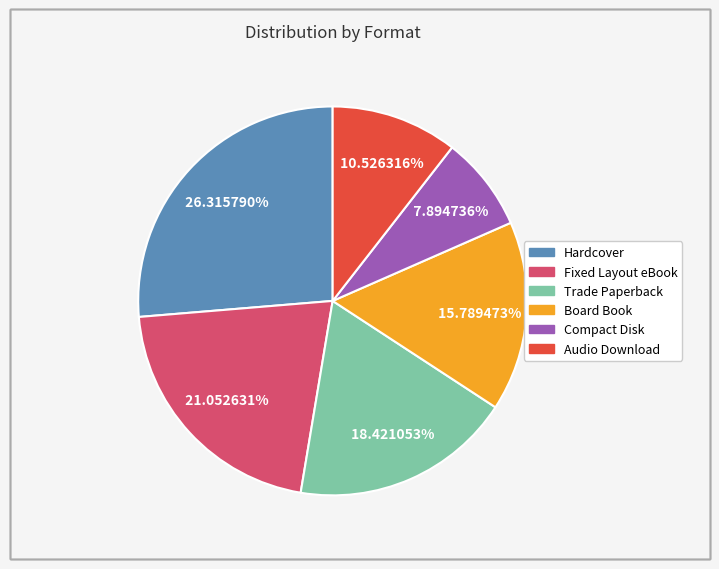

Approximately how many times larger is the value at Audio Download compared to Board Book?

0.7